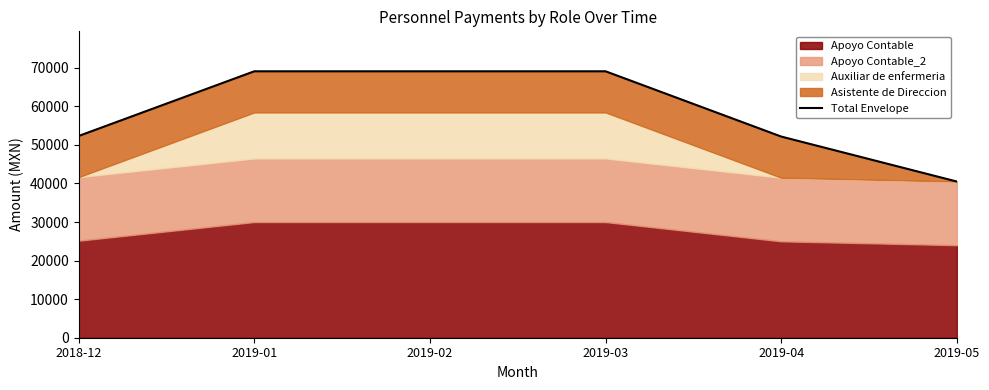

What is the minimum value shown in the chart?

40500